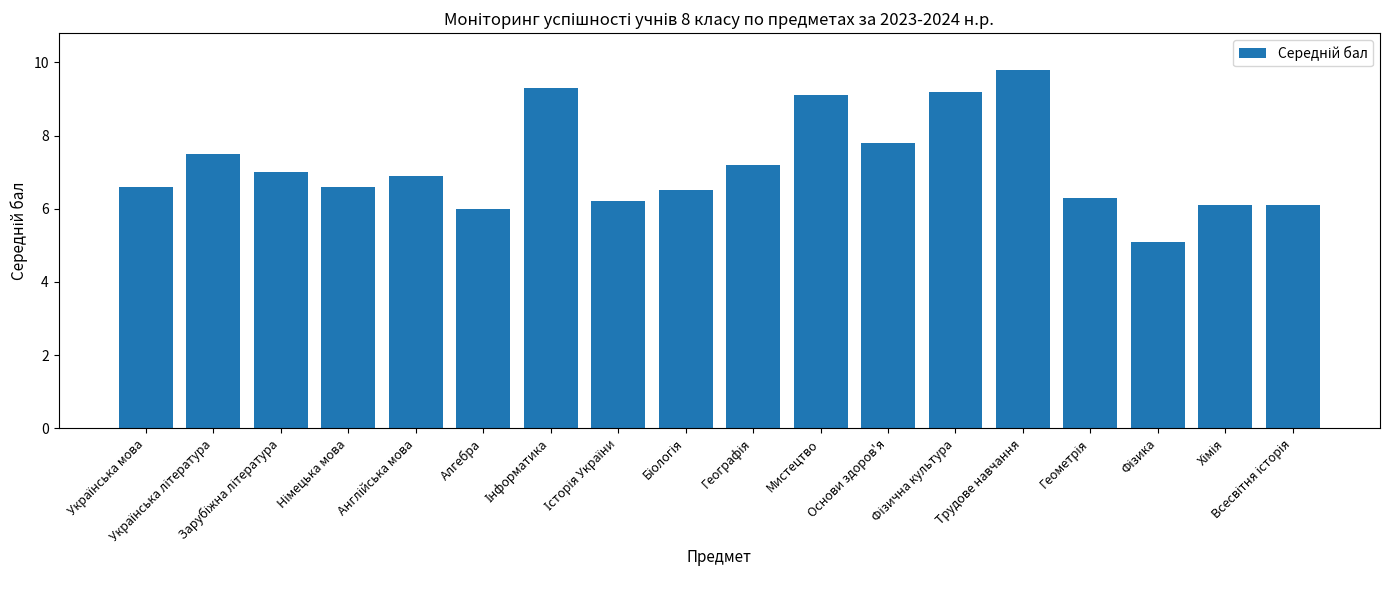

What is the value of the 10th bar from the left?

7.2